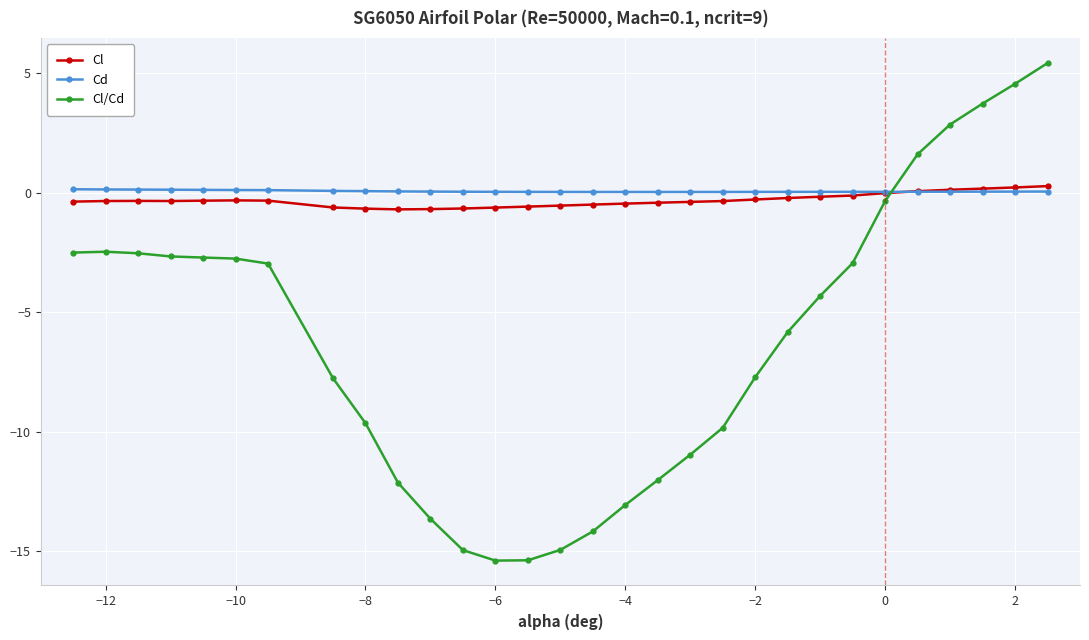

Which series has the widest spread of values?

Cl/Cd